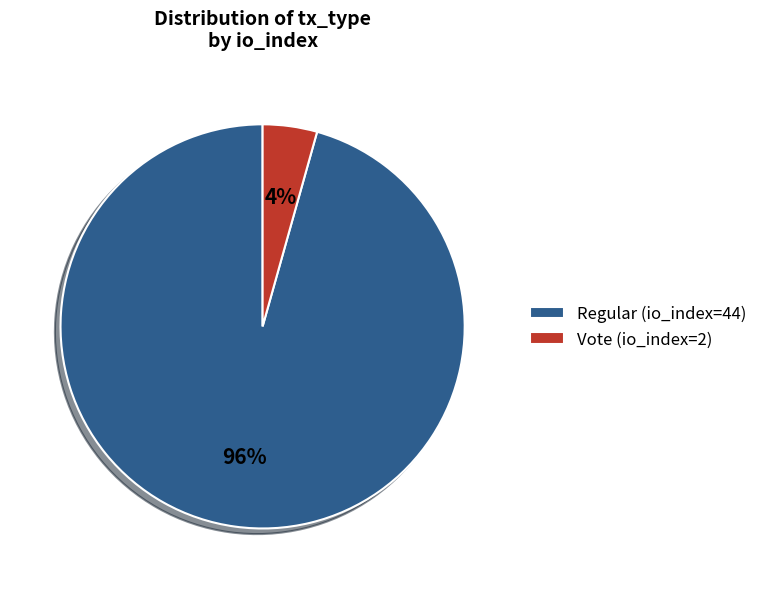

How many segments does this pie chart have?

2